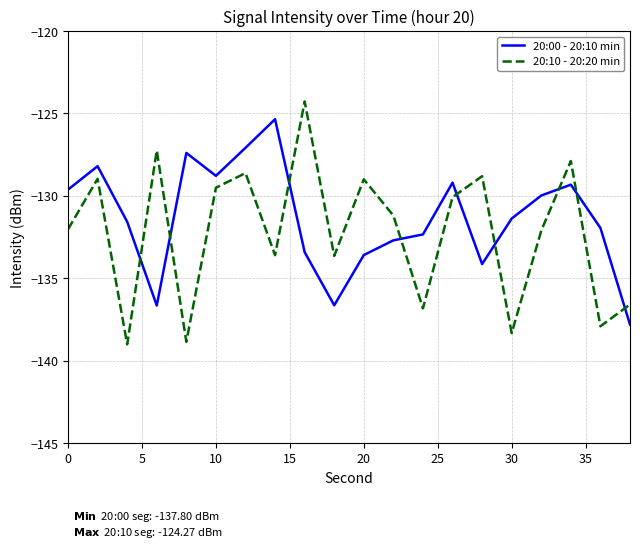

How many values in the 20:10 - 20:20 min series exceed -131?

9